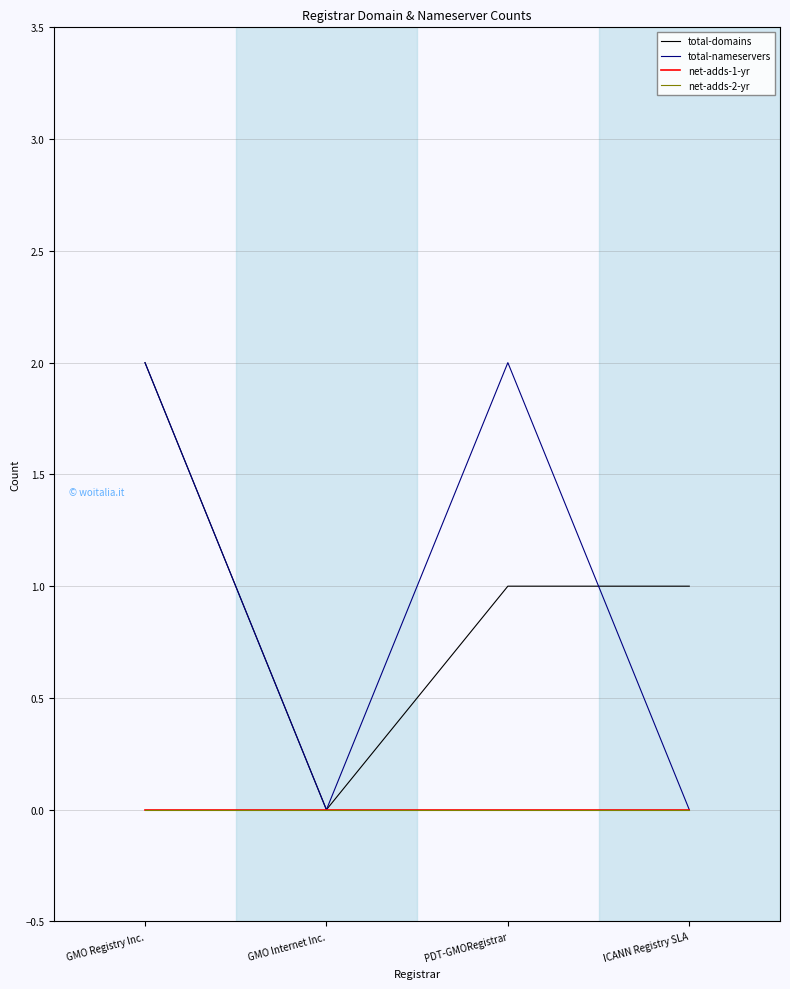

Does the chart have visible grid lines?

Yes